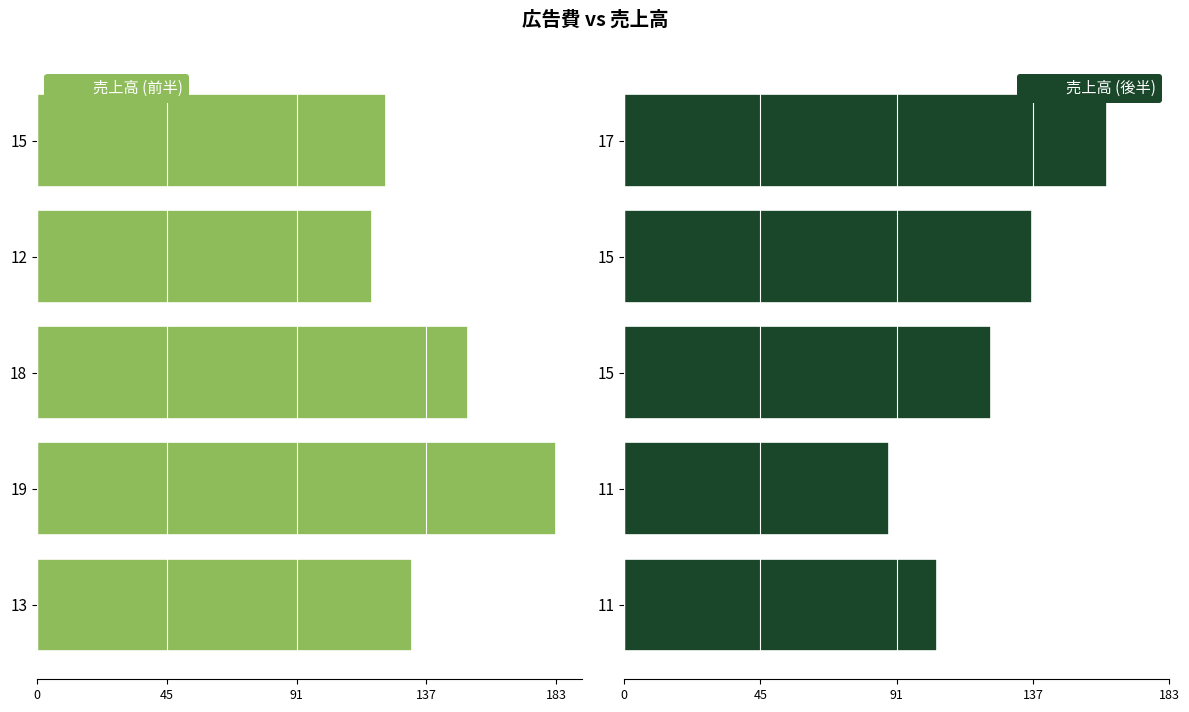

How many 売上高 (後半) values are between 105 and 137?

3